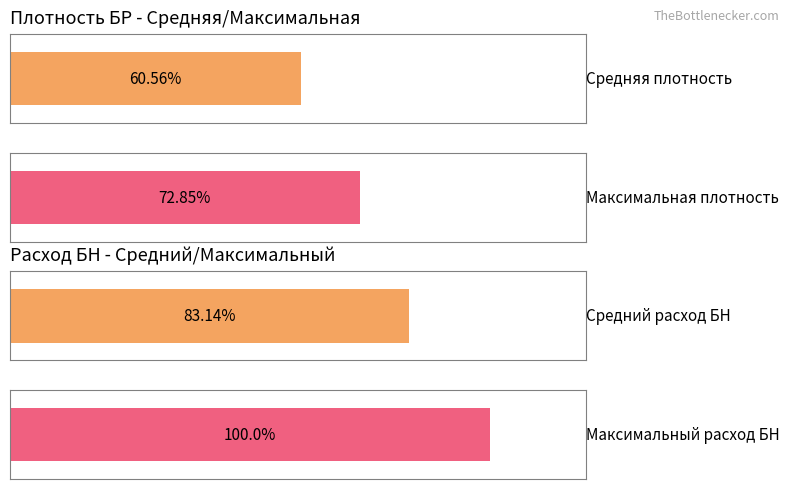

Is the value of Maximum utilization at 02:30 greater than the value of Average utilization at 02:20?

No